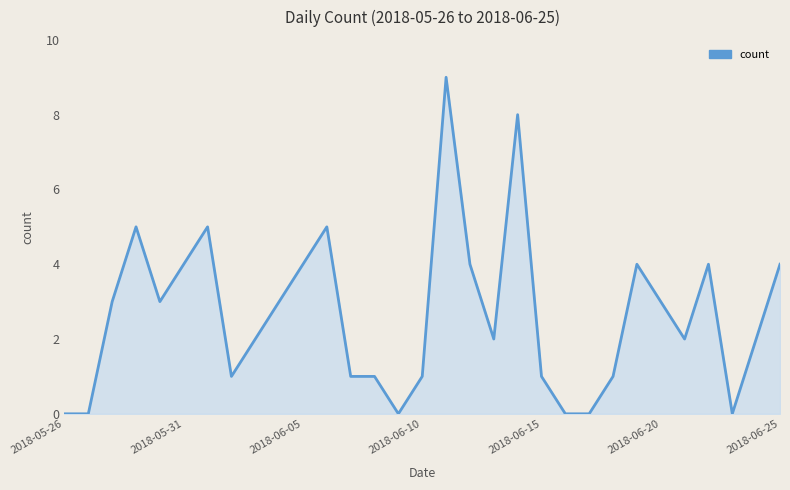

How many lines are shown in the chart?

1